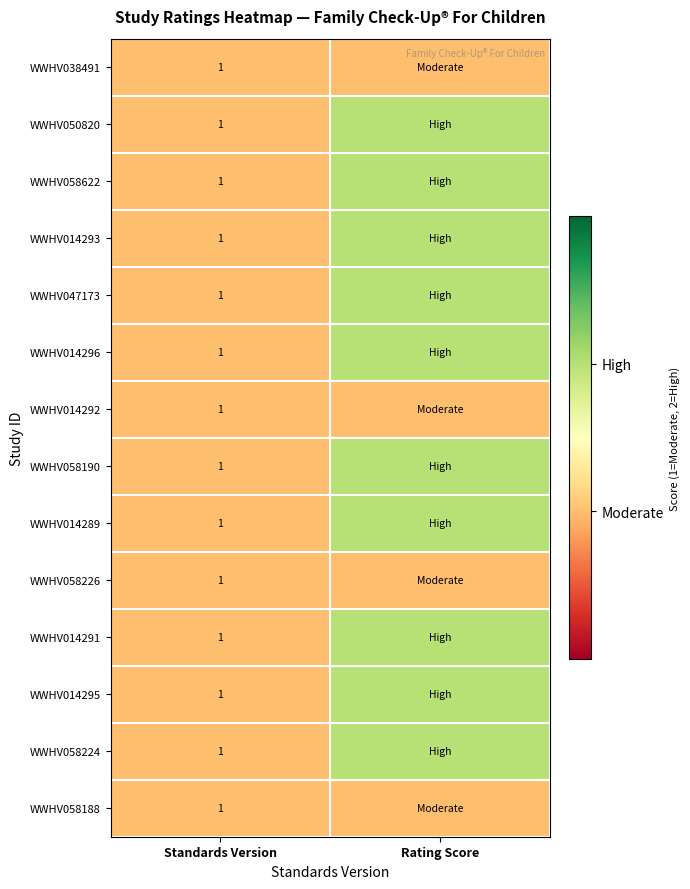

The value of WWHV014293 at Standards Version is 0. True or false?

False